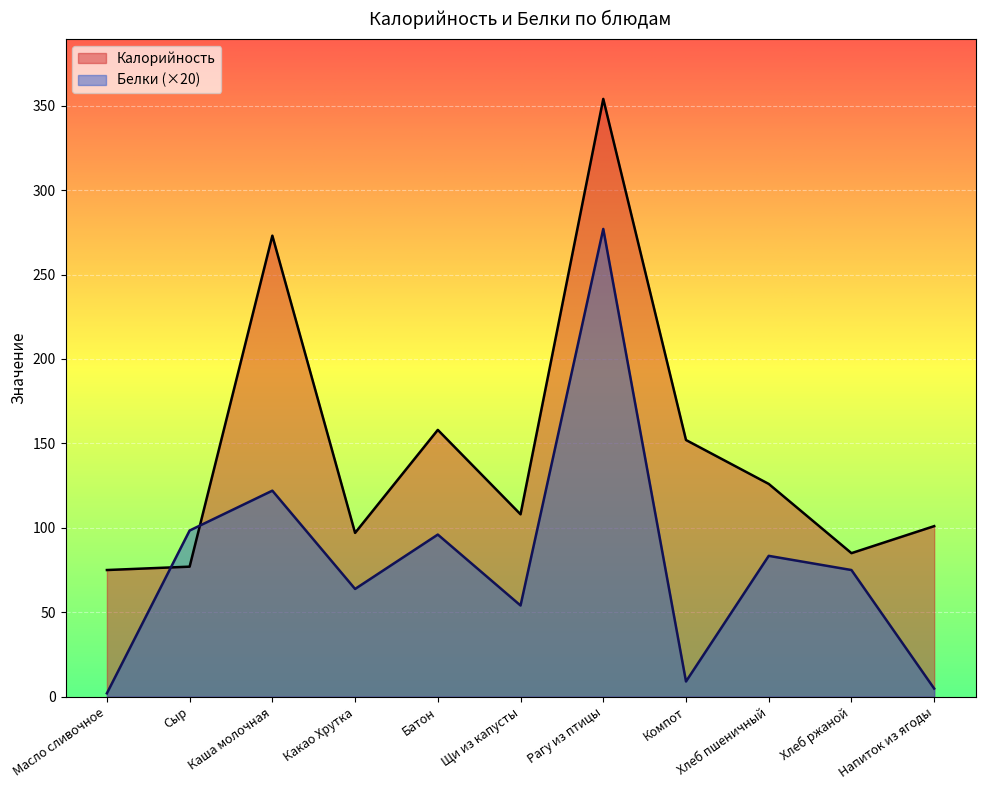

What is the difference between the second highest and minimum values in the Белки series?

120.0